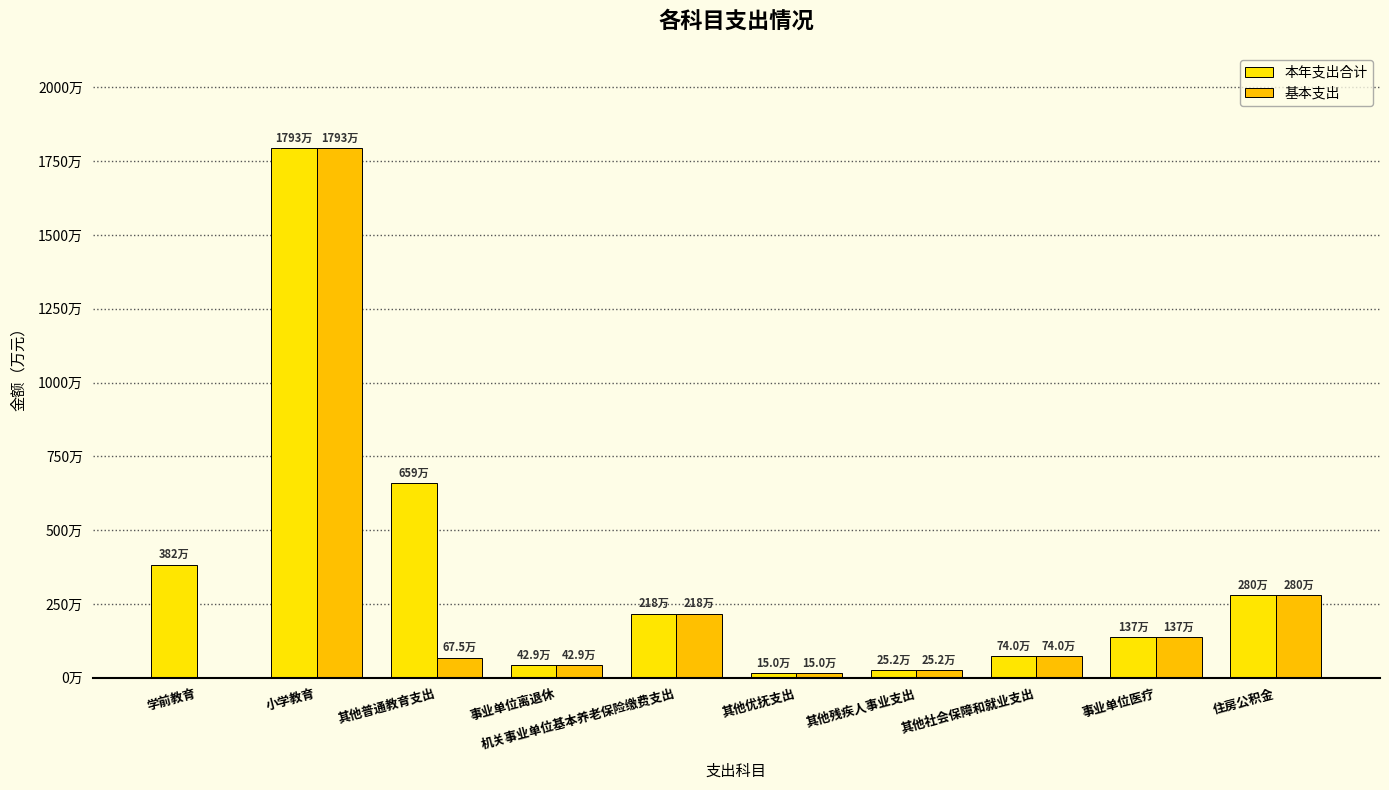

How many data points in 本年支出合计 are above 2176419?

5